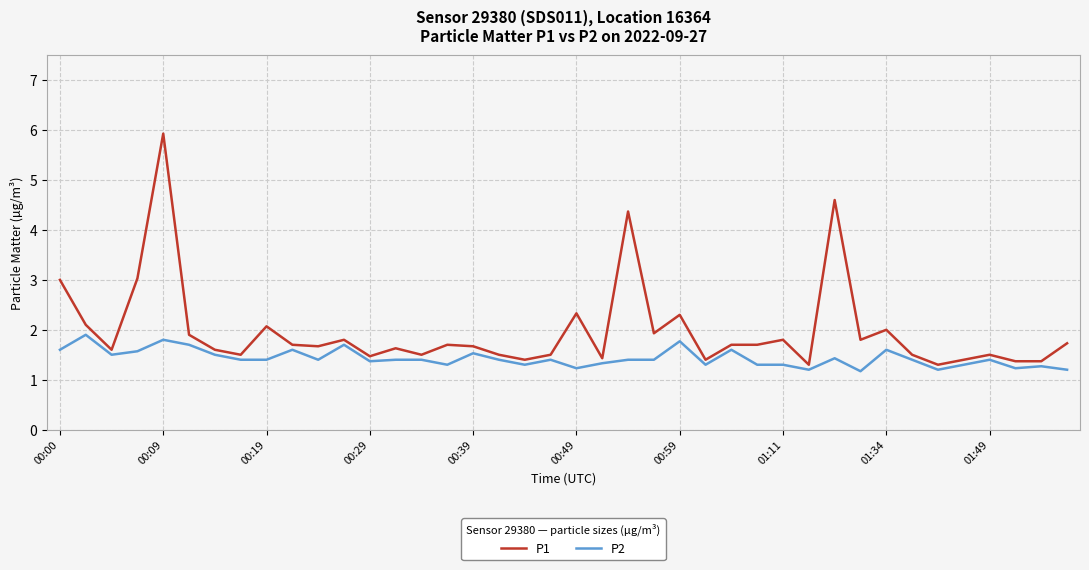

Rank the series by their average value, from lowest to highest.

P2, P1